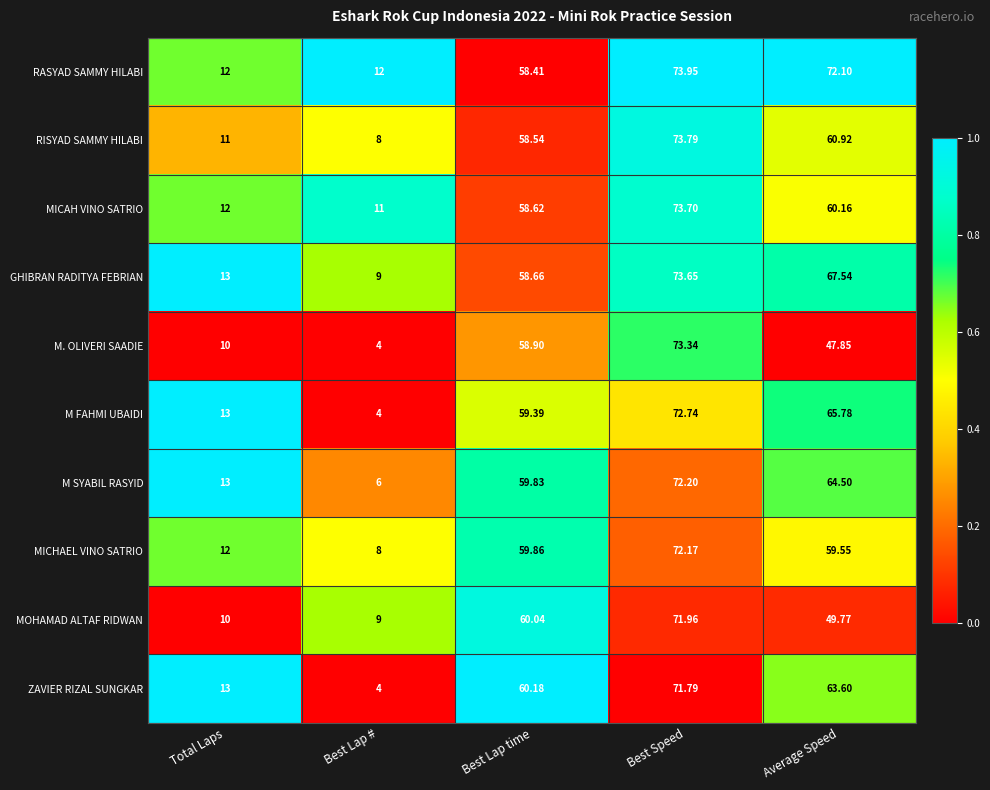

What is the total value across all series at Best Lap time?

592.4